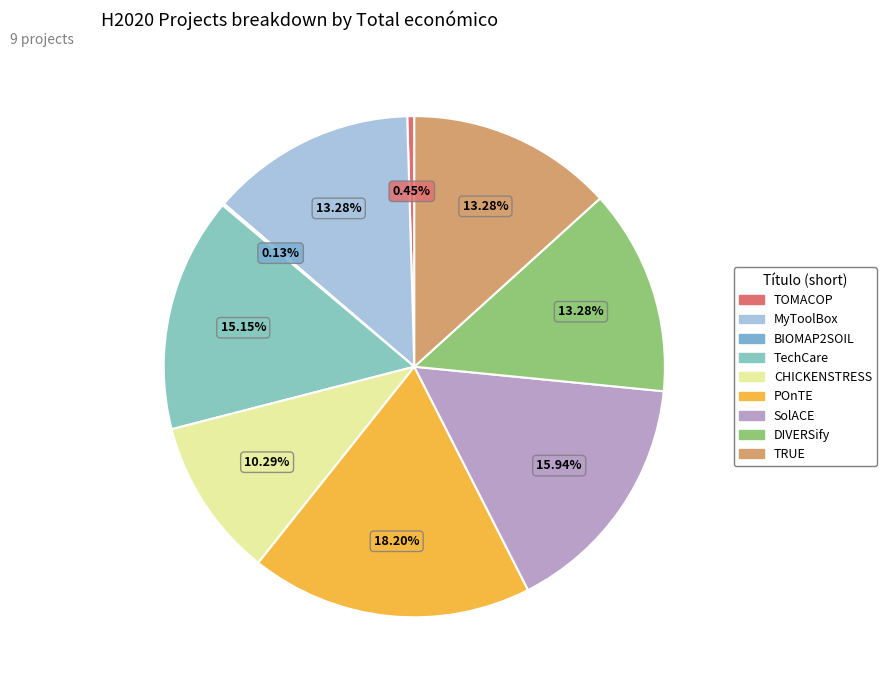

What is the smallest slice in the pie chart?

BIOMAP2SOIL